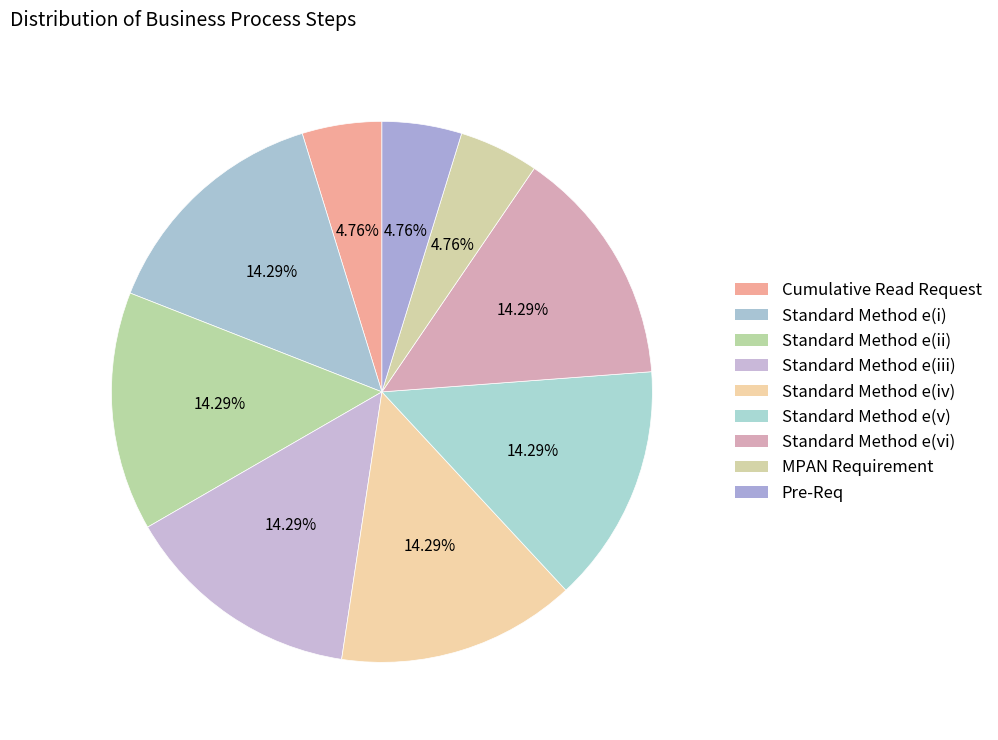

Do Standard Method e(v) and Standard Method e(vi) together represent more than half of the pie?

No